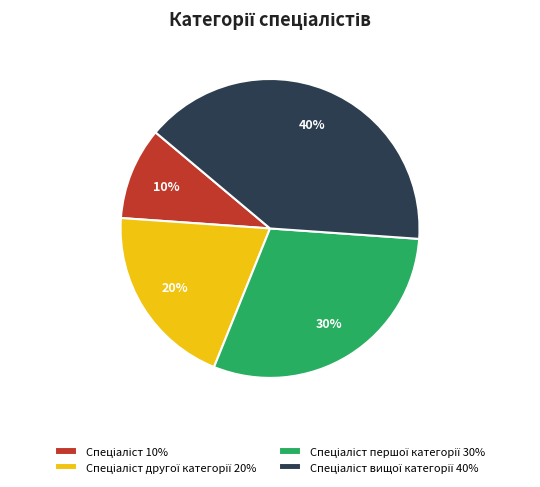

Does any single category account for the majority?

No